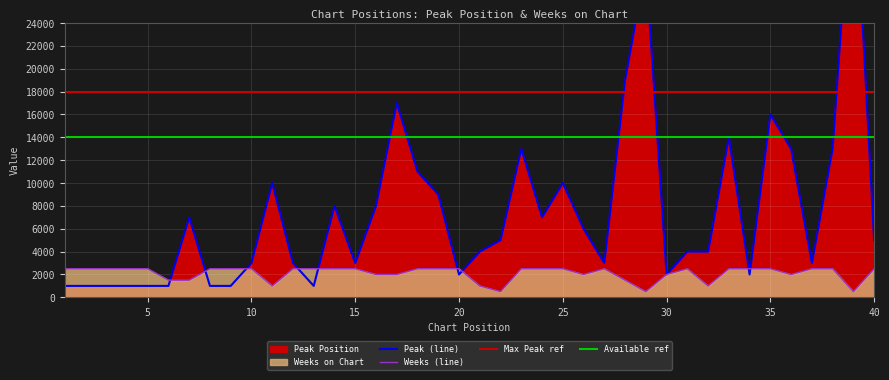

What is the value of the Weeks on Chart point at the 25th from the left?

2500